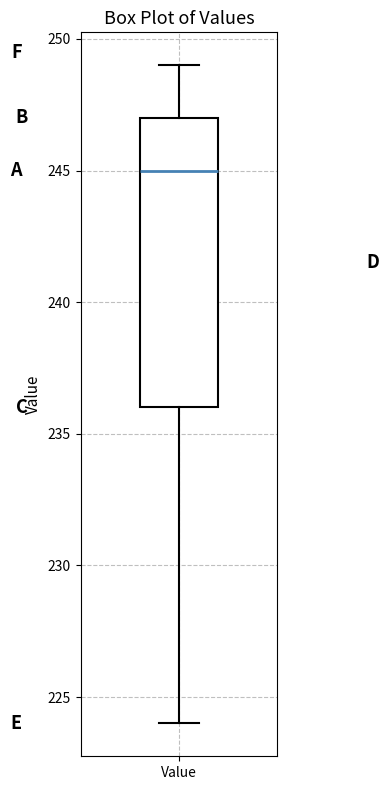

Transcribe this box plot: give where the median line is, the range the box spans, and where the two whiskers end, as read against the y-axis. The values are not printed on the chart, so give them approximately, as read against the axis.

median 245, box 236 to 247, whiskers 224 to 249